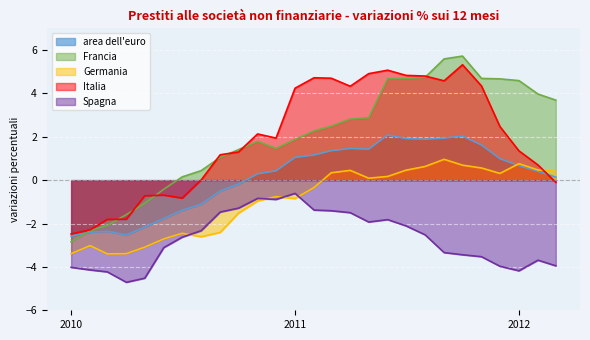

Which series has the widest spread of values?

Francia